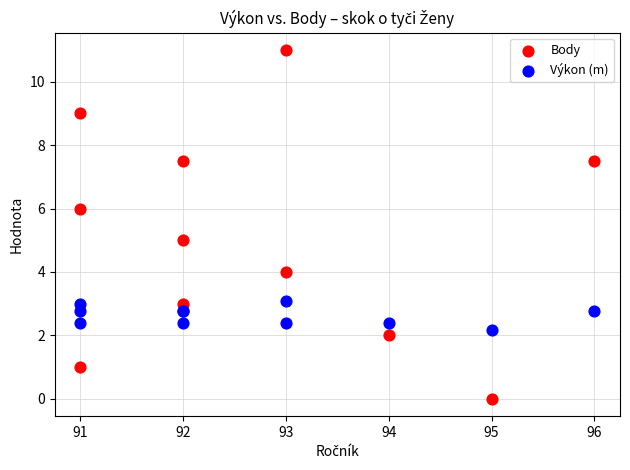

What are all the series names shown in the legend?

Body, Výkon (m)